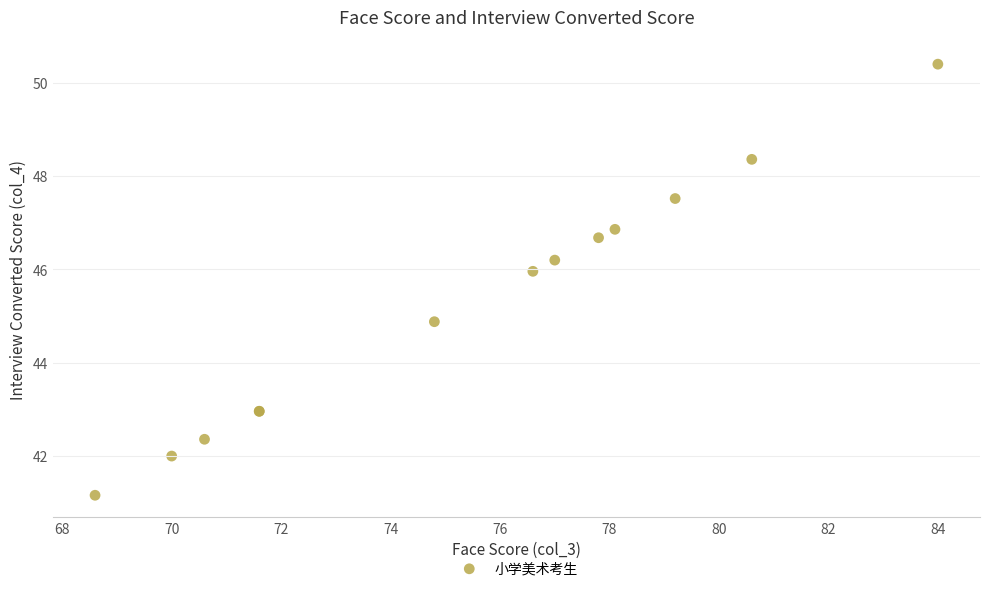

What Y value in the scatter plot is closest to 45?

44.9